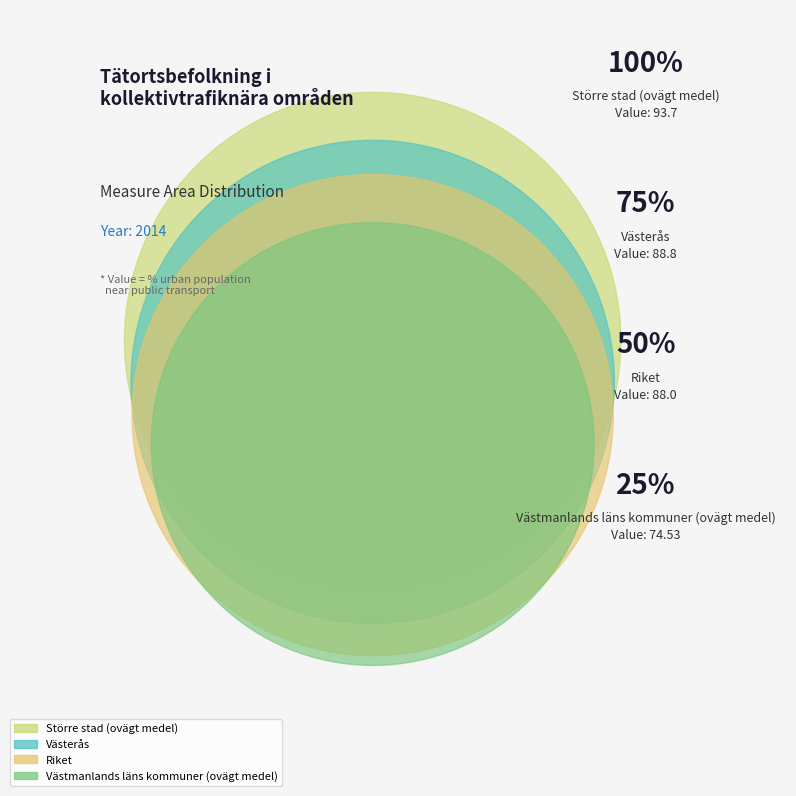

Which category has the smallest portion of the pie?

Västmanlands läns kommuner (ovägt medel)